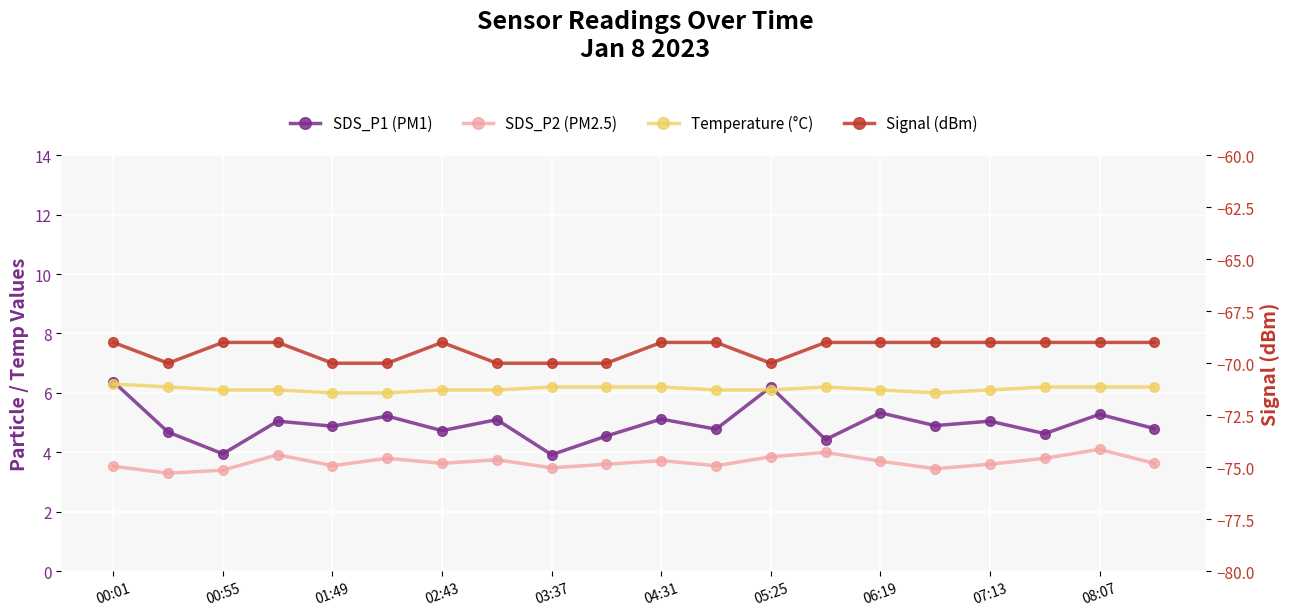

Which series has the largest total across all categories?

Temperature (°C)